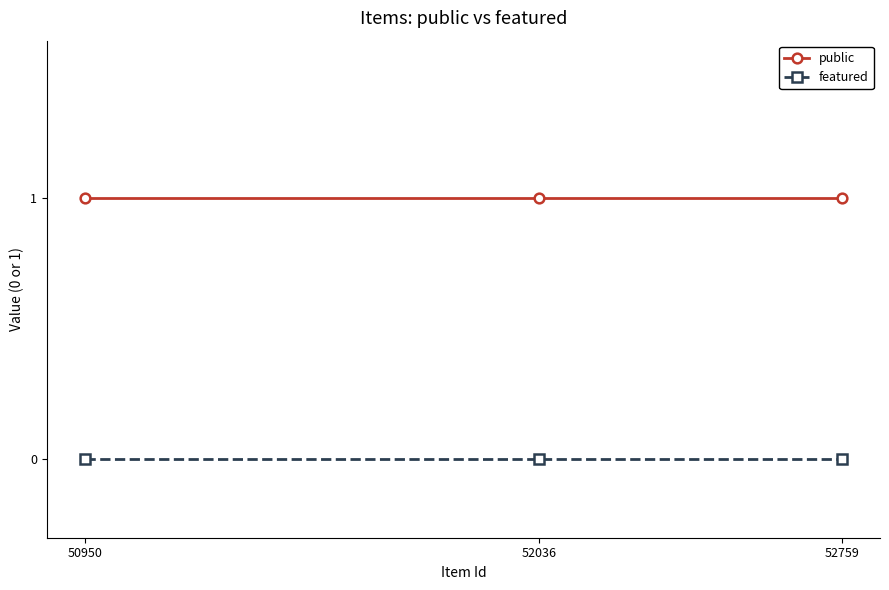

What is the difference between the highest and lowest values at 50950?

1